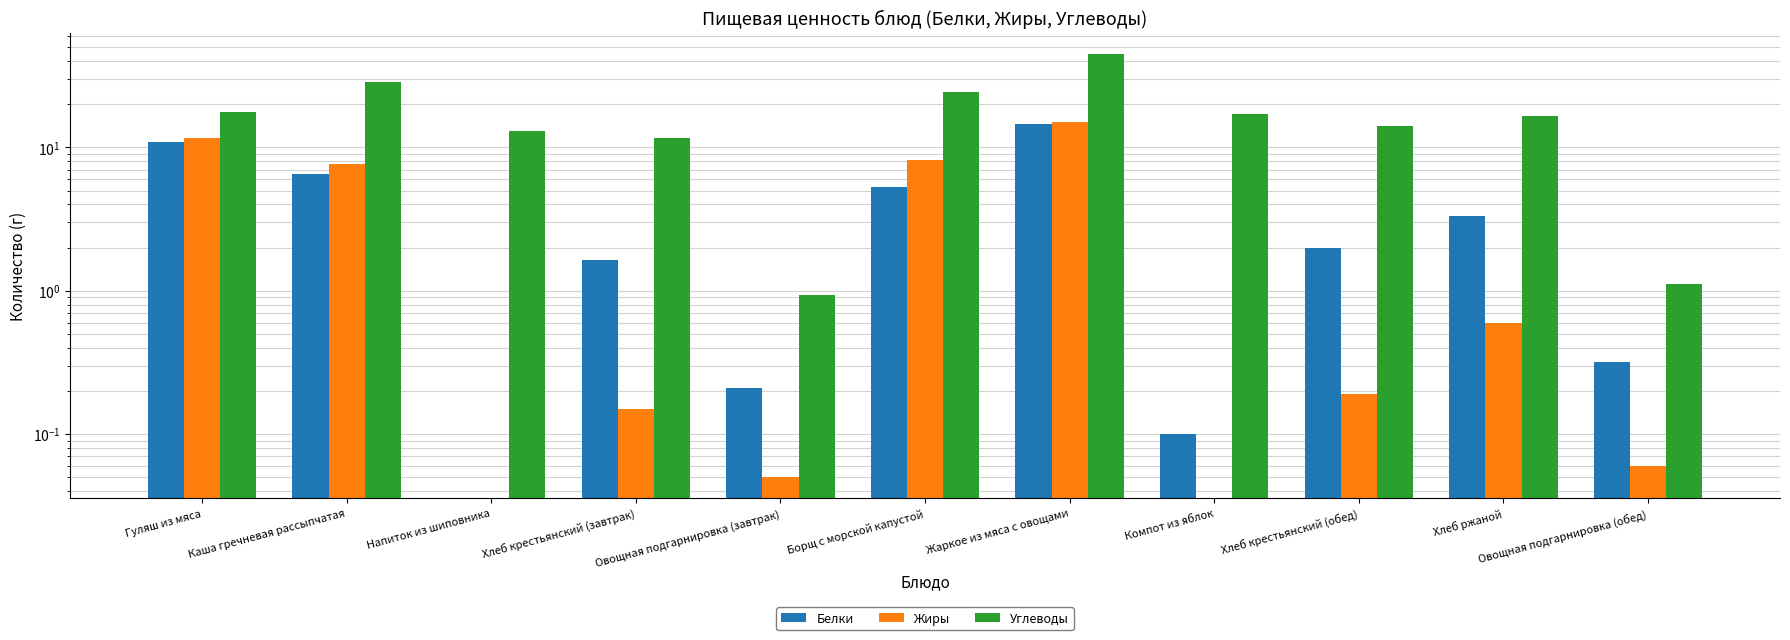

Reading left to right, what are all the values shown in this chart?

Белки: Гуляш из мяса=10.9	Каша гречневая рассыпчатая=6.6	Напиток из шиповника=0.0	Хлеб крестьянский (завтрак)=1.6	Овощная подгарнировка (завтрак)=0.2	Борщ с морской капустой=5.3	Жаркое из мяса с овощами=14.5	Компот из яблок=0.1	Хлеб крестьянский (обед)=2.0	Хлеб ржаной=3.3	Овощная подгарнировка (обед)=0.3
Жиры: Гуляш из мяса=11.6	Каша гречневая рассыпчатая=7.6	Напиток из шиповника=0.0	Хлеб крестьянский (завтрак)=0.1	Овощная подгарнировка (завтрак)=0.1	Борщ с морской капустой=8.2	Жаркое из мяса с овощами=15.0	Компот из яблок=0.0	Хлеб крестьянский (обед)=0.2	Хлеб ржаной=0.6	Овощная подгарнировка (обед)=0.1
Углеводы: Гуляш из мяса=17.7	Каша гречневая рассыпчатая=28.8	Напиток из шиповника=13.1	Хлеб крестьянский (завтрак)=11.7	Овощная подгарнировка (завтрак)=0.9	Борщ с морской капустой=24.2	Жаркое из мяса с овощами=44.8	Компот из яблок=17.1	Хлеб крестьянский (обед)=14.0	Хлеб ржаной=16.7	Овощная подгарнировка (обед)=1.1